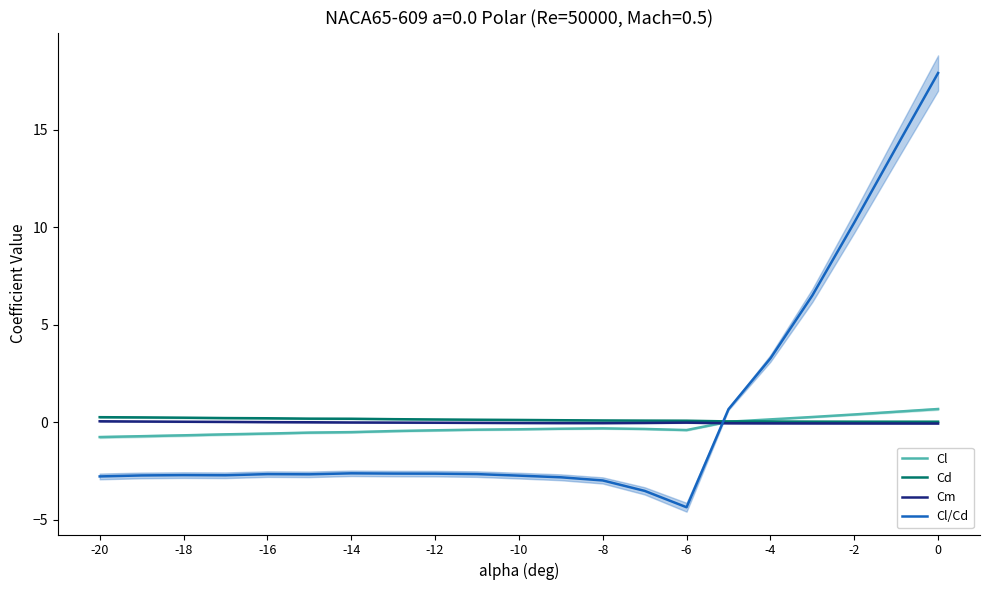

How many series are shown in this chart?

4